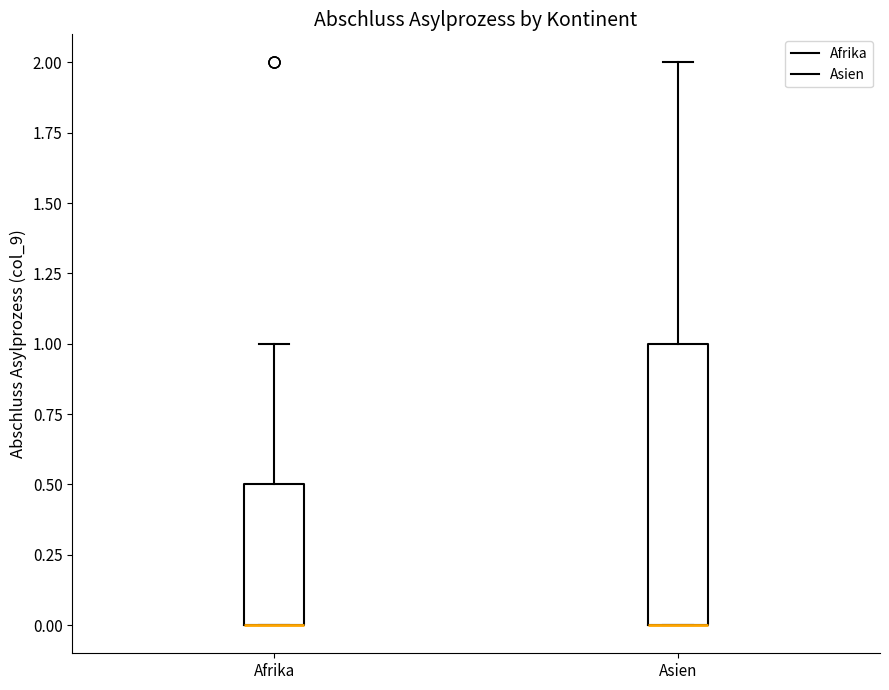

Reading left to right, read every box against the y-axis: the position of its median line, the range the box covers, and the ends of its whiskers. The values are not printed on the chart, so give them approximately, as read against the axis.

Afrika: median 0.0 (drawn on the box's lower edge), box 0.0 to 0.5, whiskers 0.0 to 1.0
Asien: median 0.0 (drawn on the box's lower edge), box 0.0 to 1.0, whiskers 0.0 to 2.0